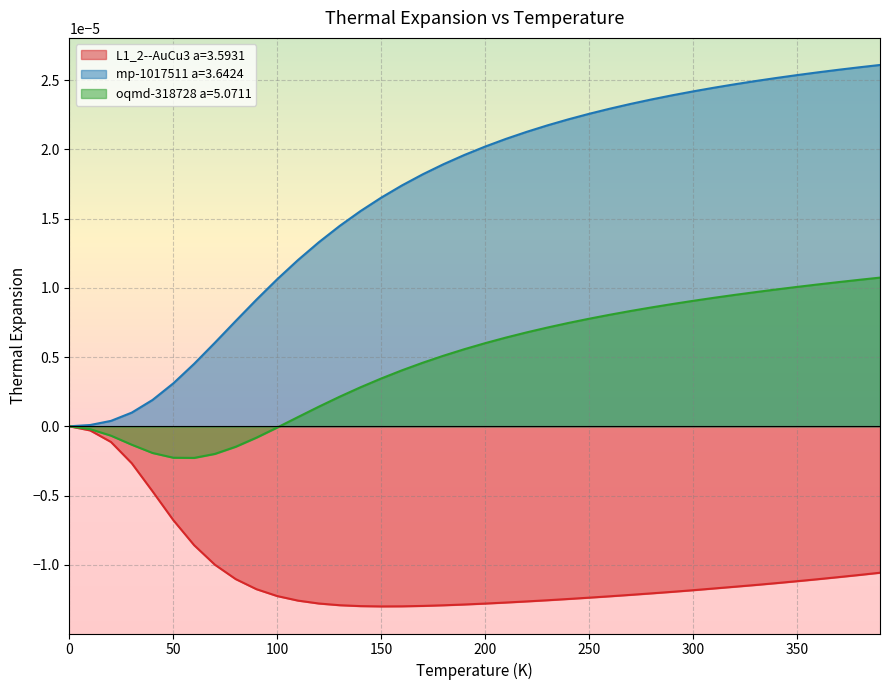

What are all the series names shown in the legend?

L1_2--AuCu3 a=3.5931, mp-1017511 a=3.6424, oqmd-318728 a=5.0711